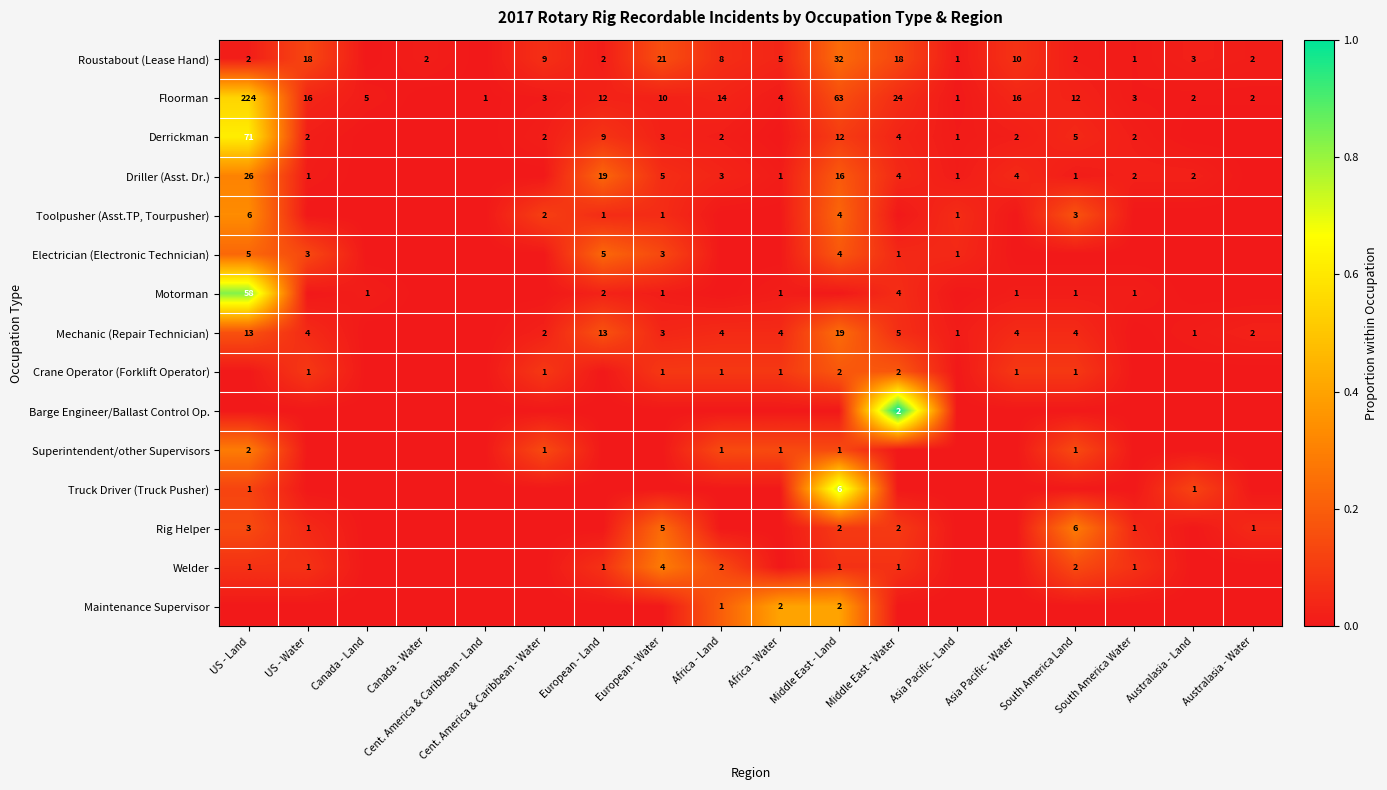

Is it true that Driller (Asst. Dr.) equals 5 at Africa - Land?

False